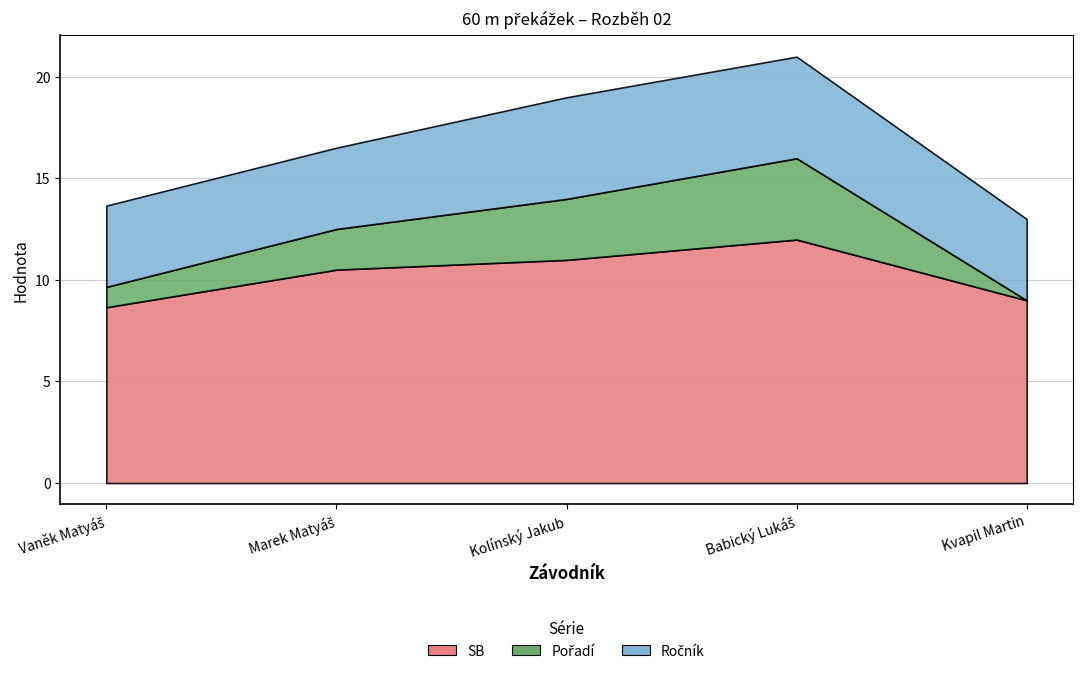

Is it true that SB equals 3.2 at Babický Lukáš?

False